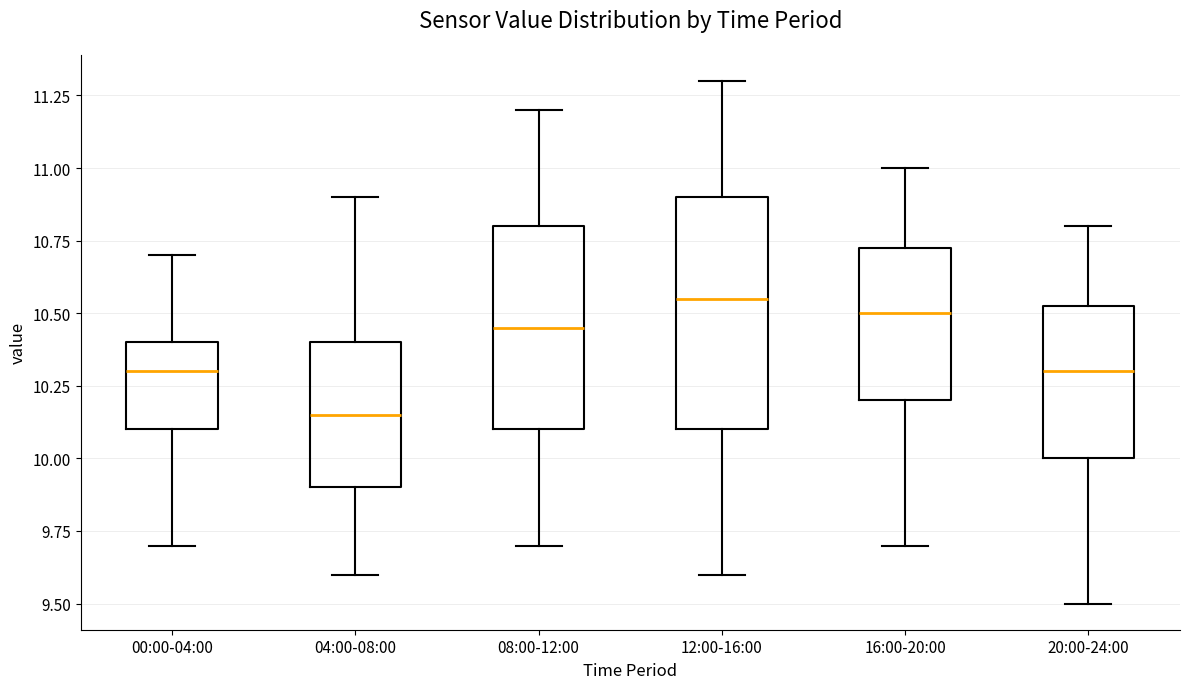

Reading left to right, read every box against the y-axis: the position of its median line, the range the box covers, and the ends of its whiskers. The values are not printed on the chart, so give them approximately, as read against the axis.

00:00-04:00: median 10.30, box 10.10 to 10.40, whiskers 9.70 to 10.70
04:00-08:00: median 10.15, box 9.90 to 10.40, whiskers 9.60 to 10.90
08:00-12:00: median 10.45, box 10.10 to 10.80, whiskers 9.70 to 11.20
12:00-16:00: median 10.55, box 10.10 to 10.90, whiskers 9.60 to 11.30
16:00-20:00: median 10.50, box 10.20 to 10.75, whiskers 9.70 to 11.00
20:00-24:00: median 10.30, box 10.00 to 10.55, whiskers 9.50 to 10.80